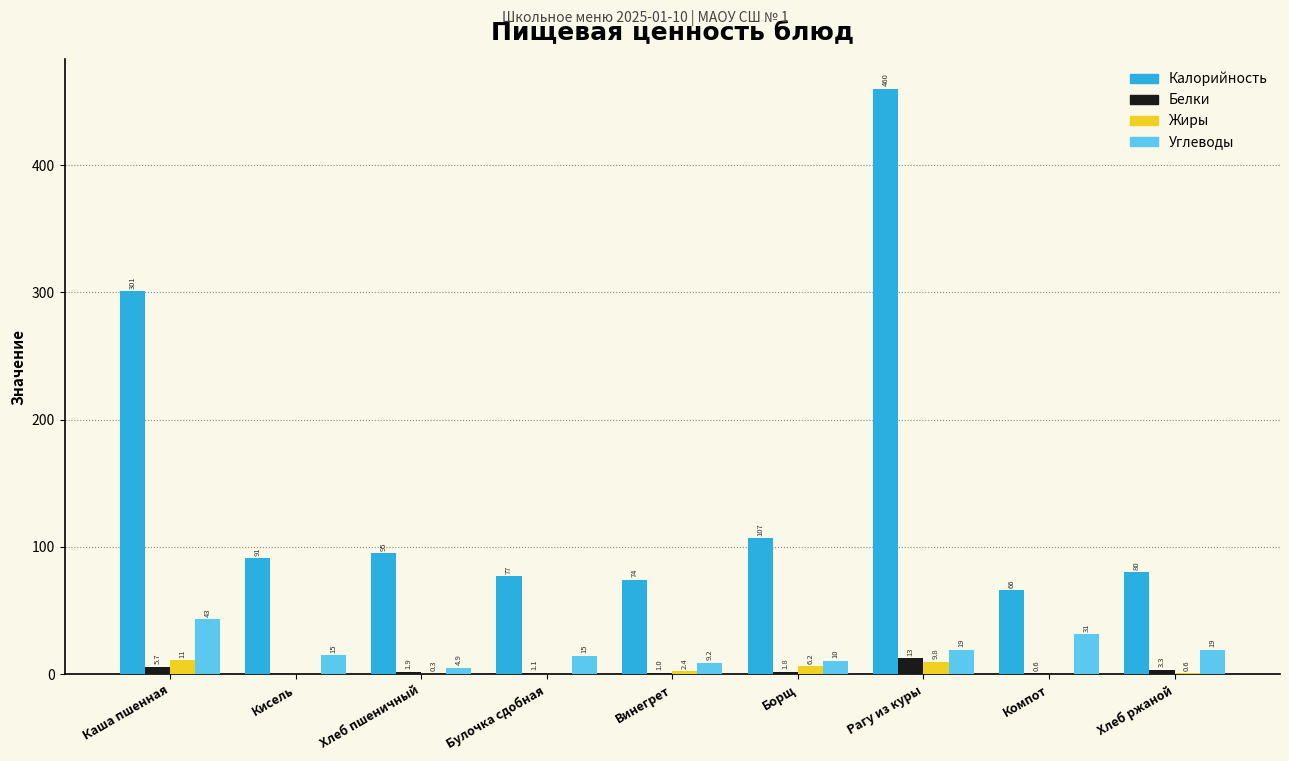

Reading right to left, list all the values displayed in this chart.

Калорийность: Хлеб ржаной=80.0	Компот=66.0	Рагу из куры=460.0	Борщ=107.0	Винегрет=74.4	Булочка сдобная=77.0	Хлеб пшеничный=95.0	Кисель=91.0	Каша пшенная=301.0
Белки: Хлеб ржаной=3.3	Компот=0.6	Рагу из куры=12.6	Борщ=1.8	Винегрет=1.0	Булочка сдобная=1.1	Хлеб пшеничный=1.9	Кисель=0.0	Каша пшенная=5.7
Жиры: Хлеб ржаной=0.6	Компот=0.0	Рагу из куры=9.8	Борщ=6.2	Винегрет=2.4	Булочка сдобная=0.0	Хлеб пшеничный=0.3	Кисель=0.0	Каша пшенная=10.8
Углеводы: Хлеб ржаной=19.2	Компот=31.4	Рагу из куры=19.4	Борщ=10.4	Винегрет=9.2	Булочка сдобная=14.7	Хлеб пшеничный=4.9	Кисель=14.9	Каша пшенная=43.1